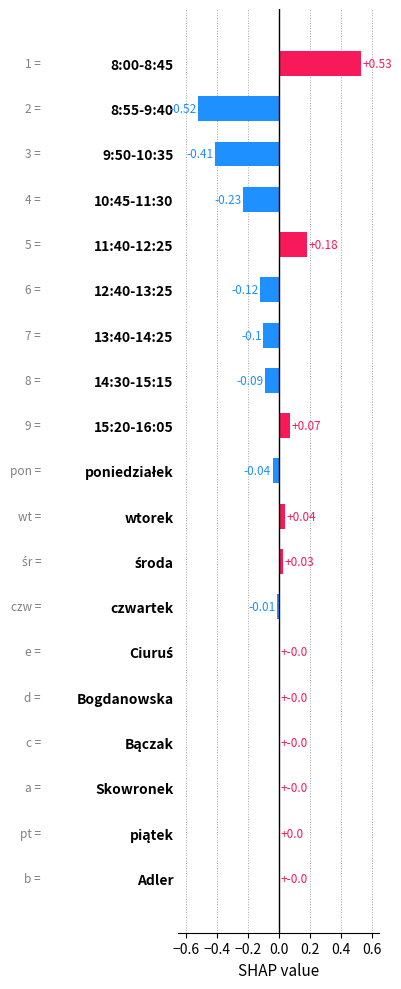

What is the sum of all values?

-0.7